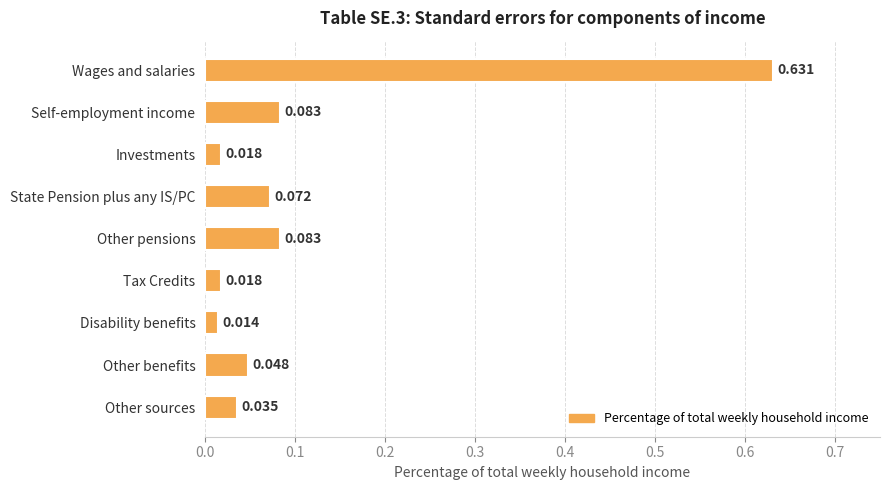

What is the label of the 1st bar from the bottom?

Other sources